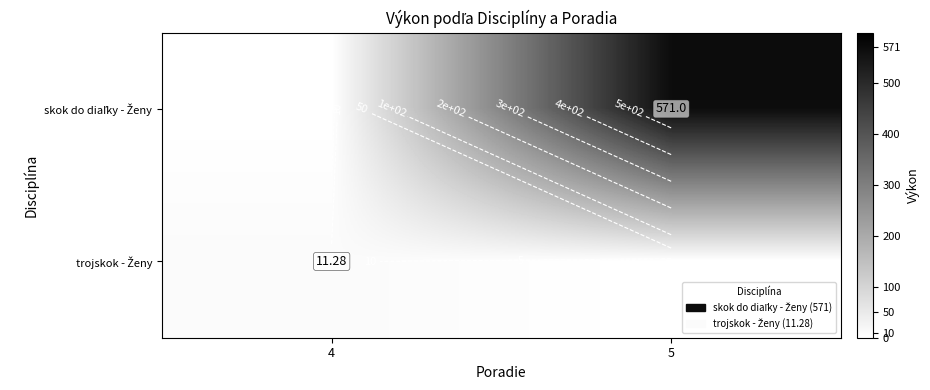

Rank the series at 5 from highest to lowest value.

skok do diaľky - Ženy, trojskok - Ženy